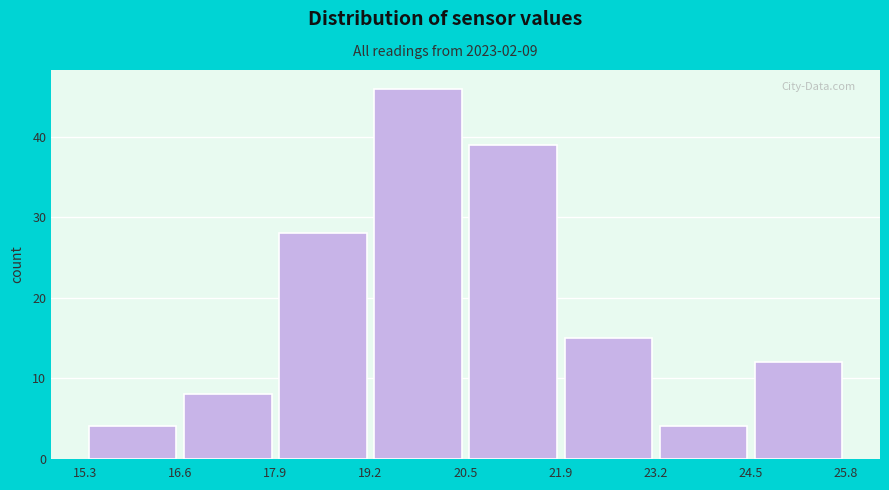

Reading left to right, transcribe this chart: for each bar, give the range it covers on the x-axis and its height. The values are not printed on the chart, so give them approximately, as read against the axis.

15.3 to 16.6: 4
16.6 to 17.9: 8
17.9 to 19.2: 28
19.2 to 20.5: 46
20.5 to 21.9: 39
21.9 to 23.2: 15
23.2 to 24.5: 4
24.5 to 25.8: 12